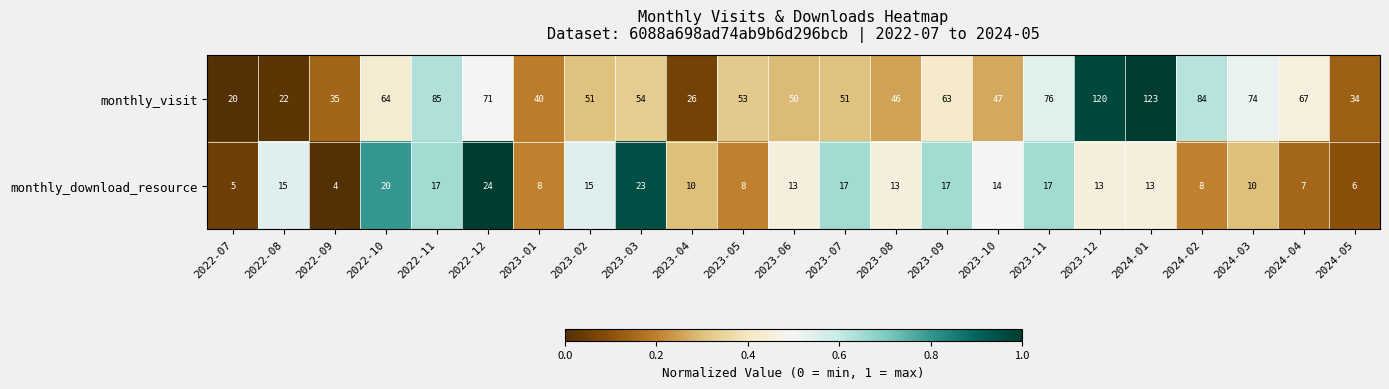

How many categories are shown in the chart?

23